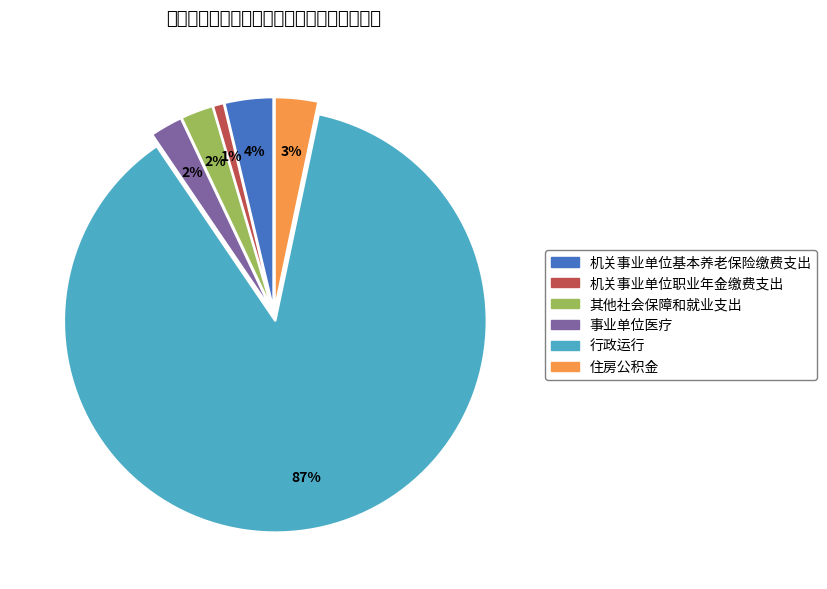

To the nearest percent, what is the average slice percentage?

17%